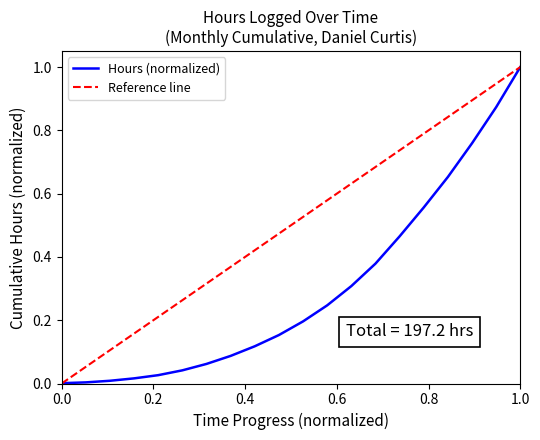

True or false: the data shows 0.3 at 2017-09.

True